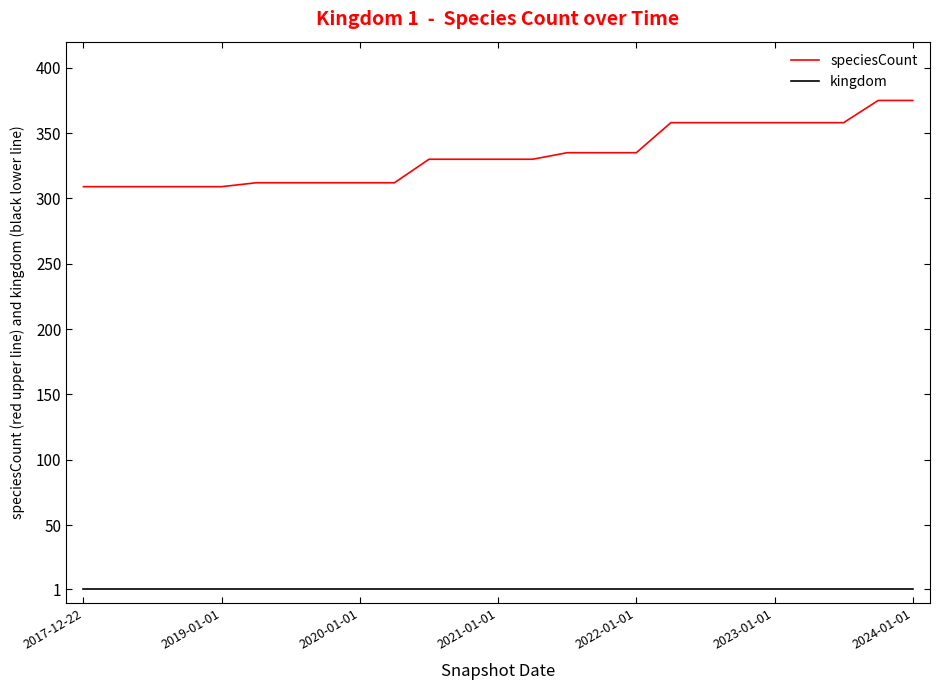

Which series has the largest range (max minus min)?

speciesCount